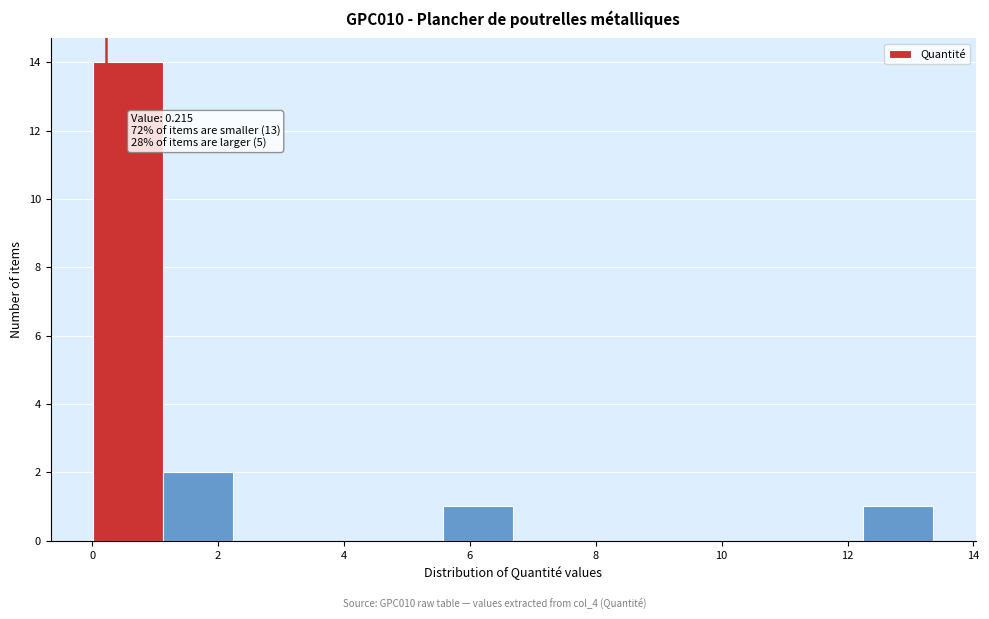

Over which range of the x-axis is the bar tallest?

0.0 to 1.2